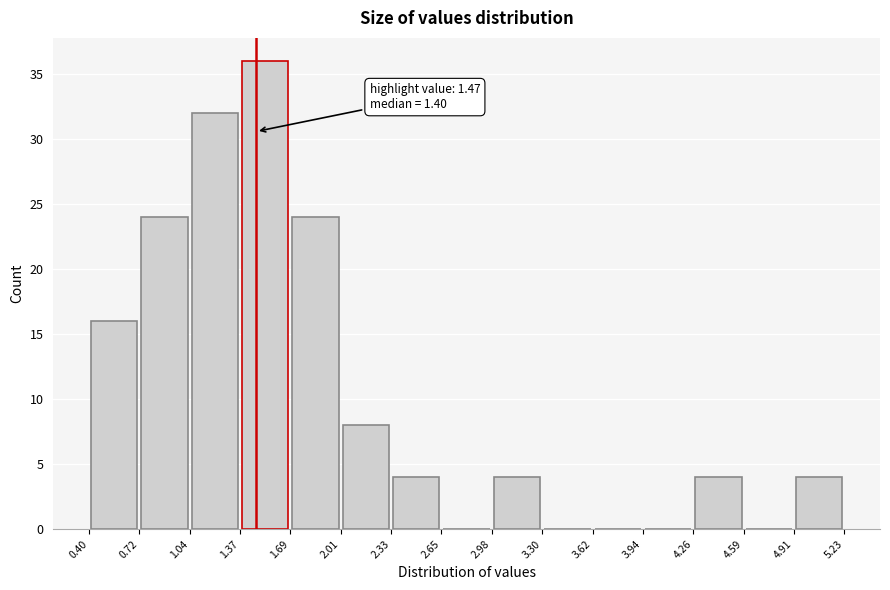

Which range on the x-axis has the tallest bar?

1.37 to 1.69